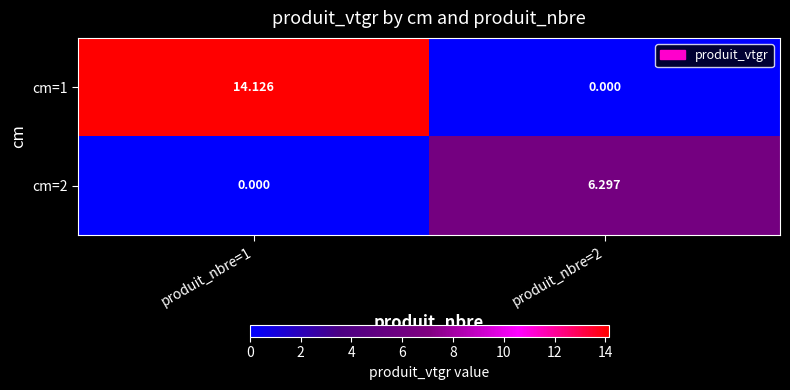

How many values in the cm=1 series are below 14?

1